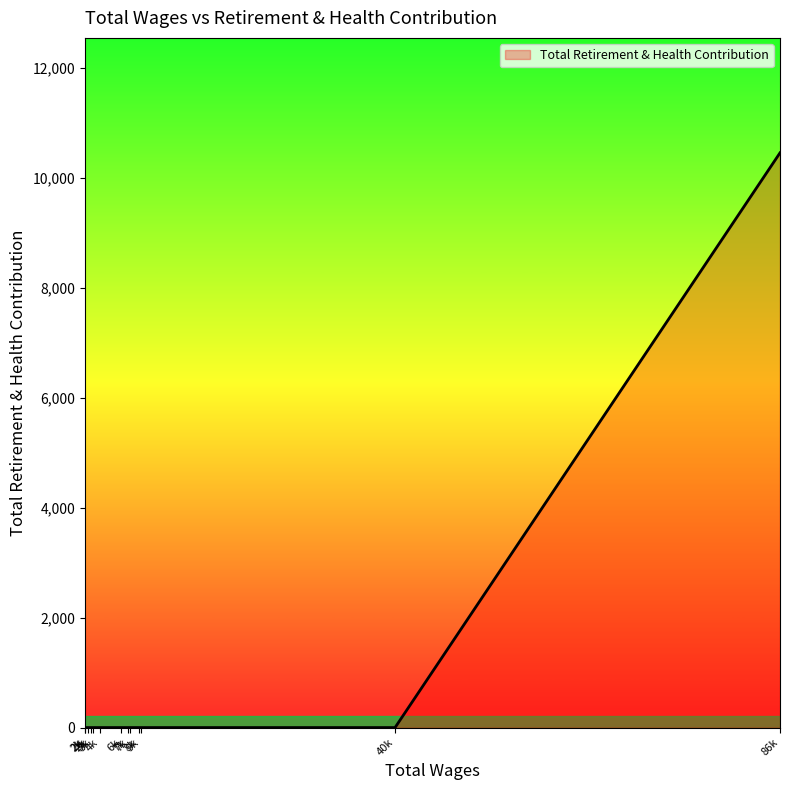

Does the chart display data point markers on the line(s)?

No